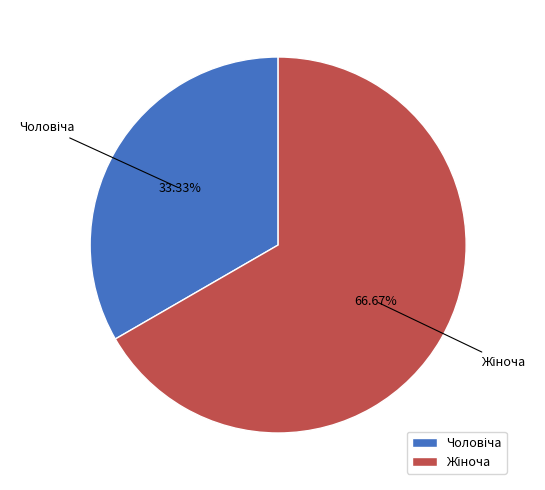

Does any single category account for the majority?

Yes